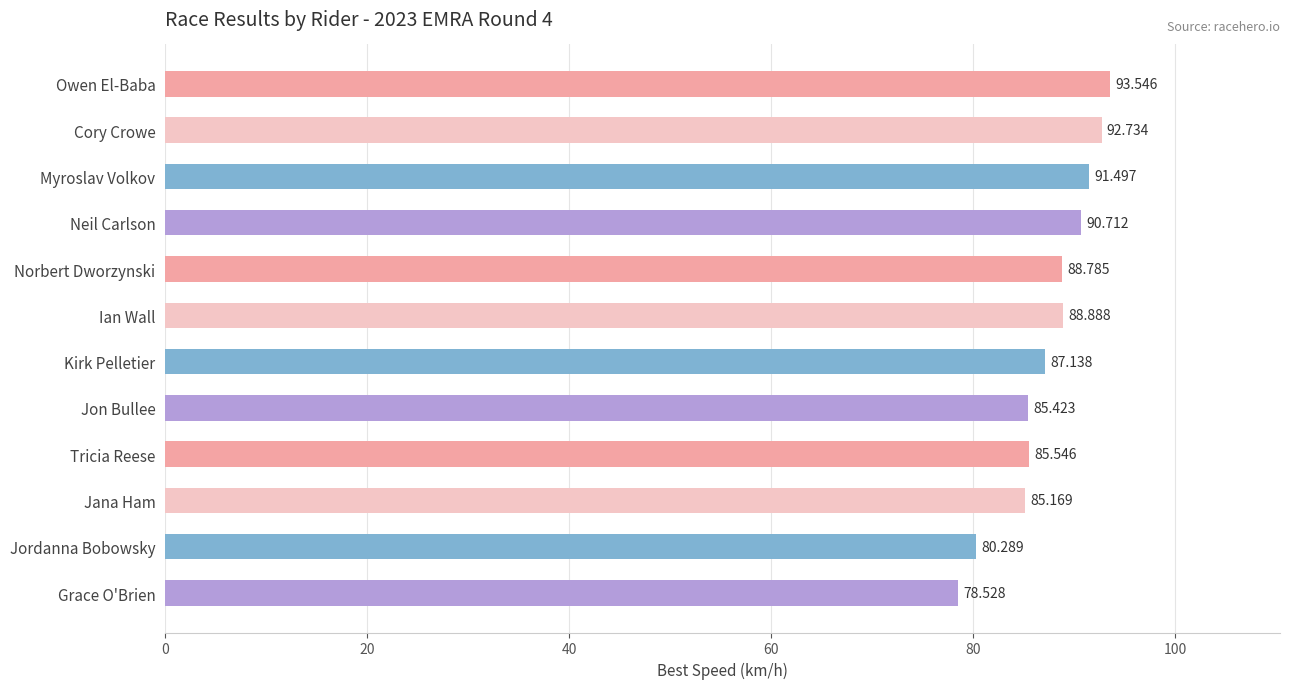

List the labels in order of value, smallest first.

Grace O'Brien, Jordanna Bobowsky, Jana Ham, Jon Bullee, Tricia Reese, Kirk Pelletier, Norbert Dworzynski, Ian Wall, Neil Carlson, Myroslav Volkov, Cory Crowe, Owen El-Baba